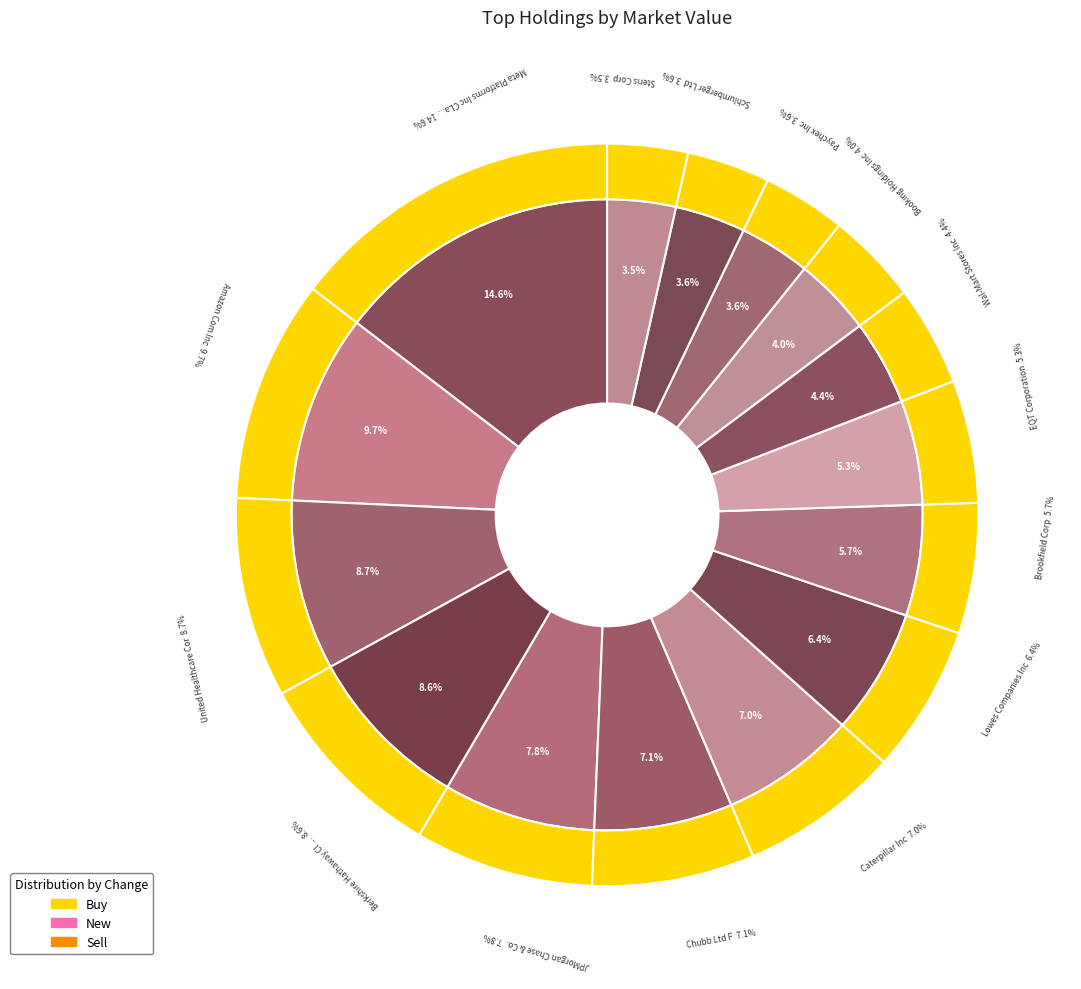

Is the sum of Caterpillar Inc and Chubb Ltd F greater than half?

No